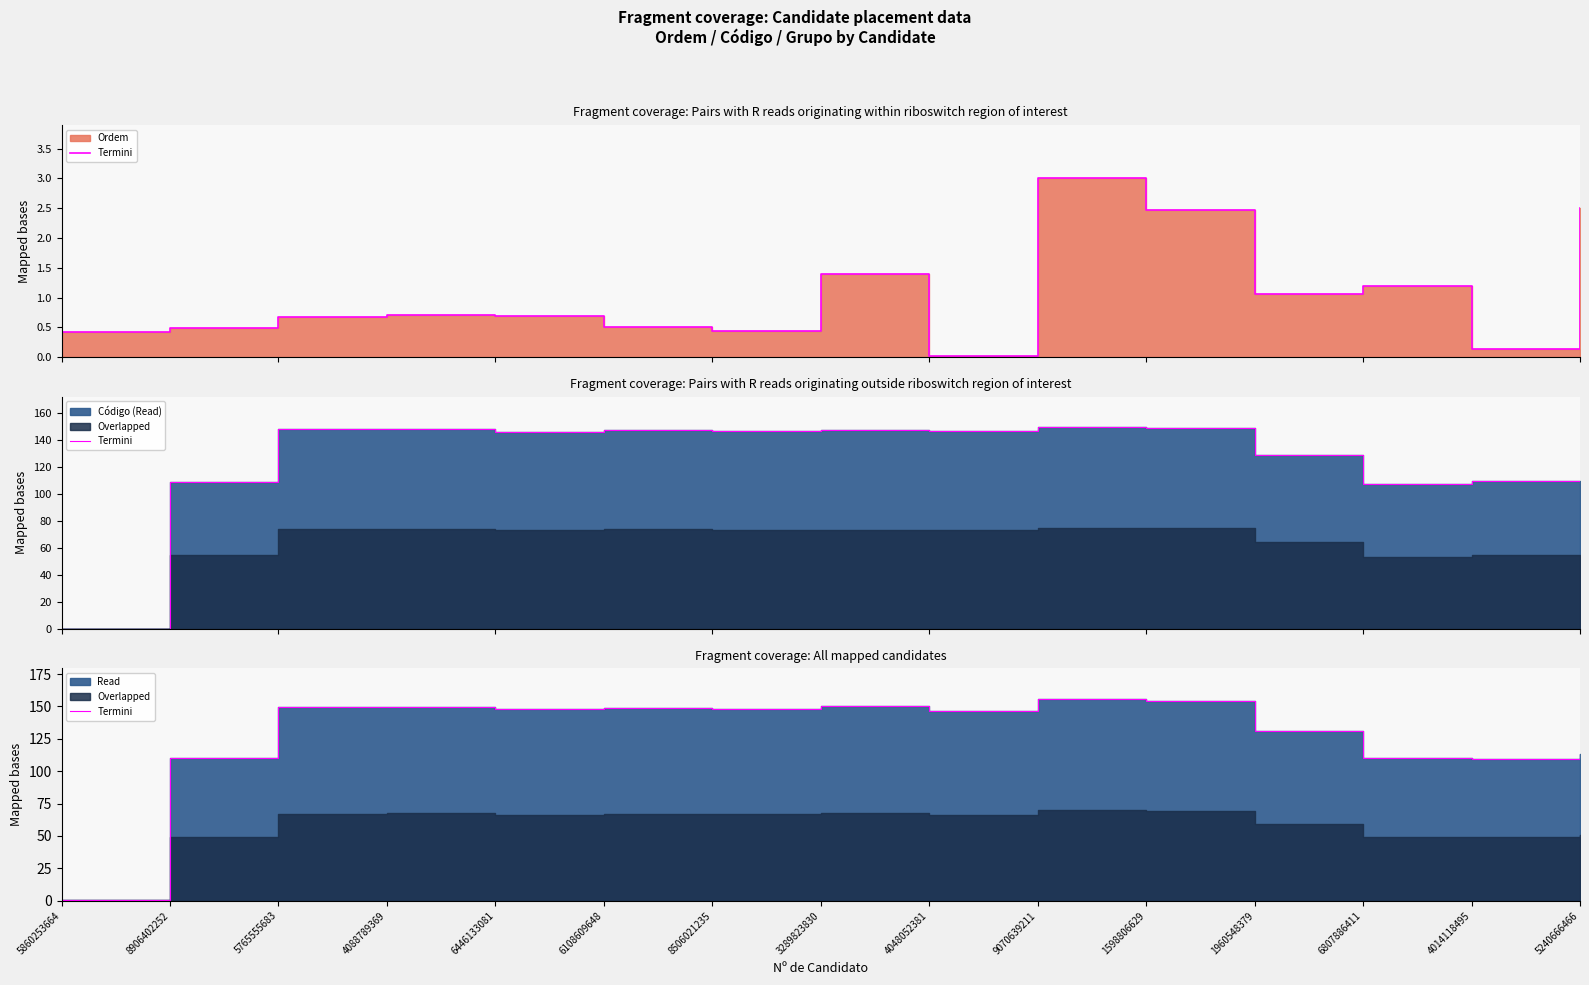

List the labels in order of value, largest first.

9070639211, 1598806629, 3289823830, 4088789369, 5765555683, 6108609648, 8506021235, 6446133081, 4048052381, 1960548379, 5240666466, 8906402252, 6807886411, 4014118495, 5860253664